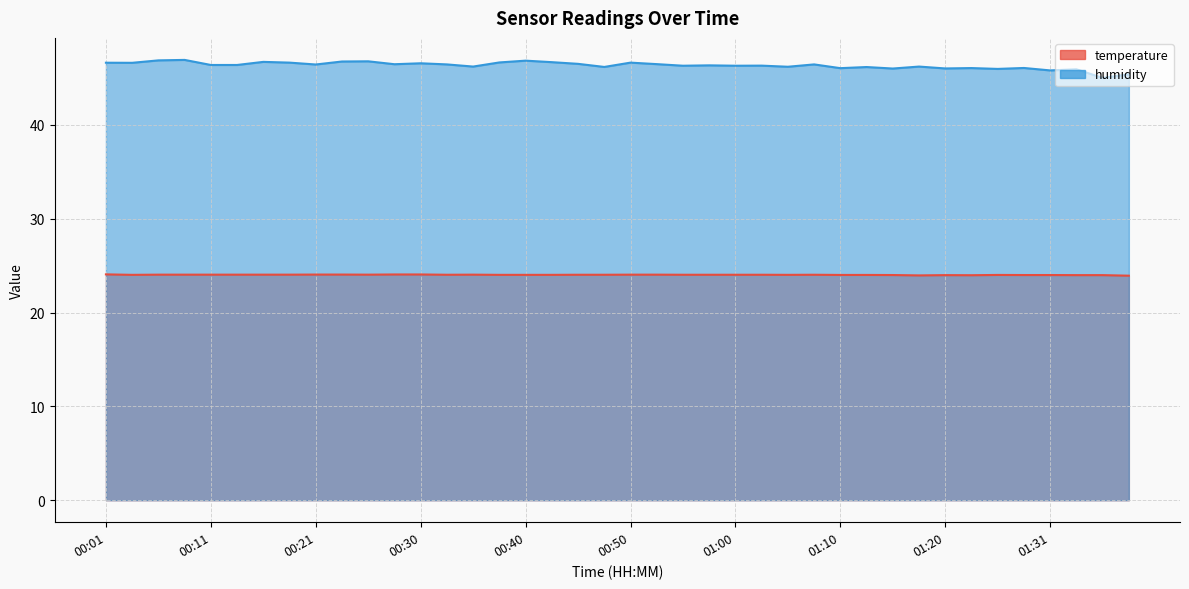

What is the value of the humidity point at the 32nd from the left?

46.2